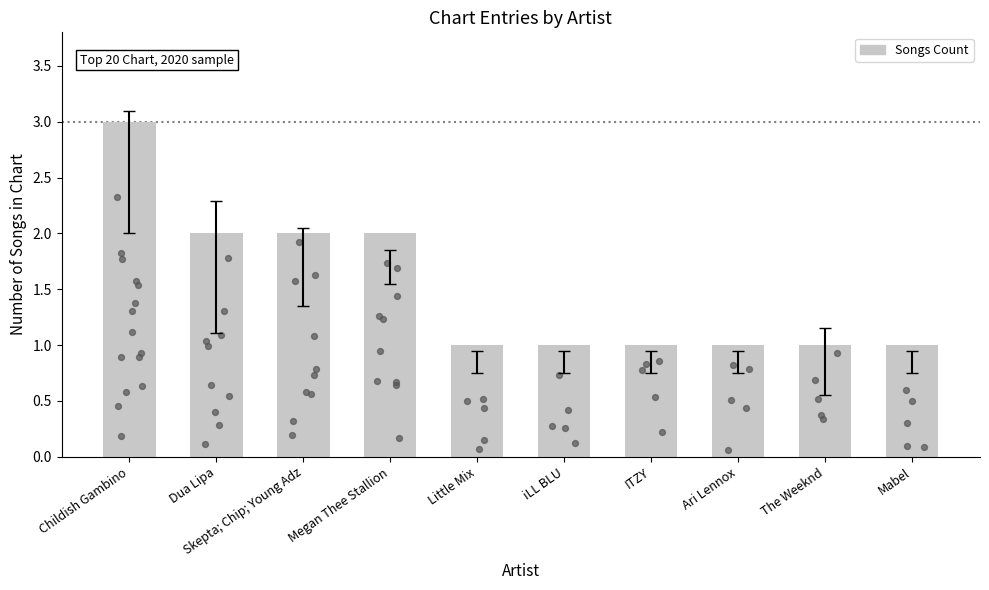

Which has a higher value, iLL BLU or Megan Thee Stallion?

Megan Thee Stallion